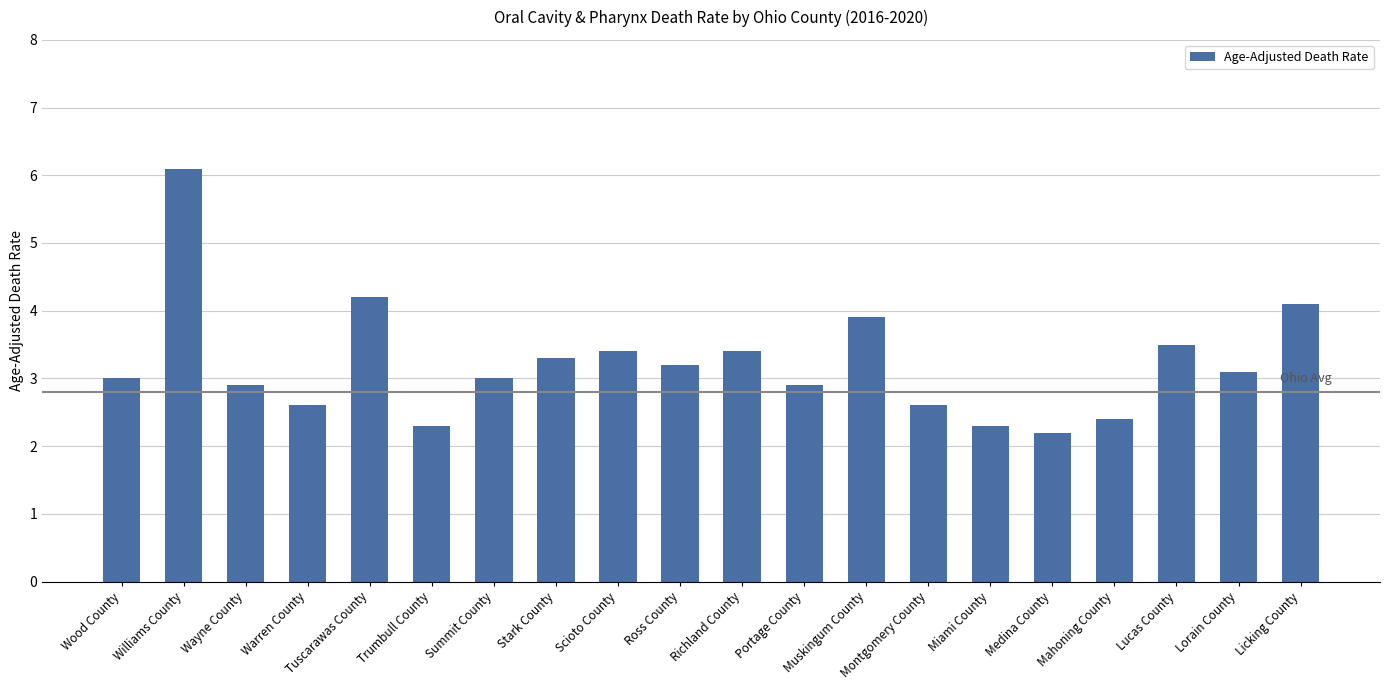

Which category has the lowest value across all series?

Medina County